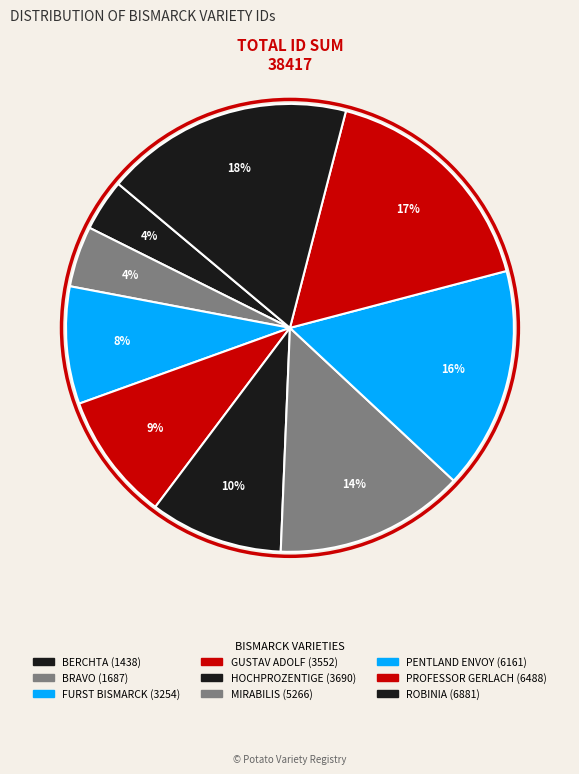

Does any single category account for the majority?

No